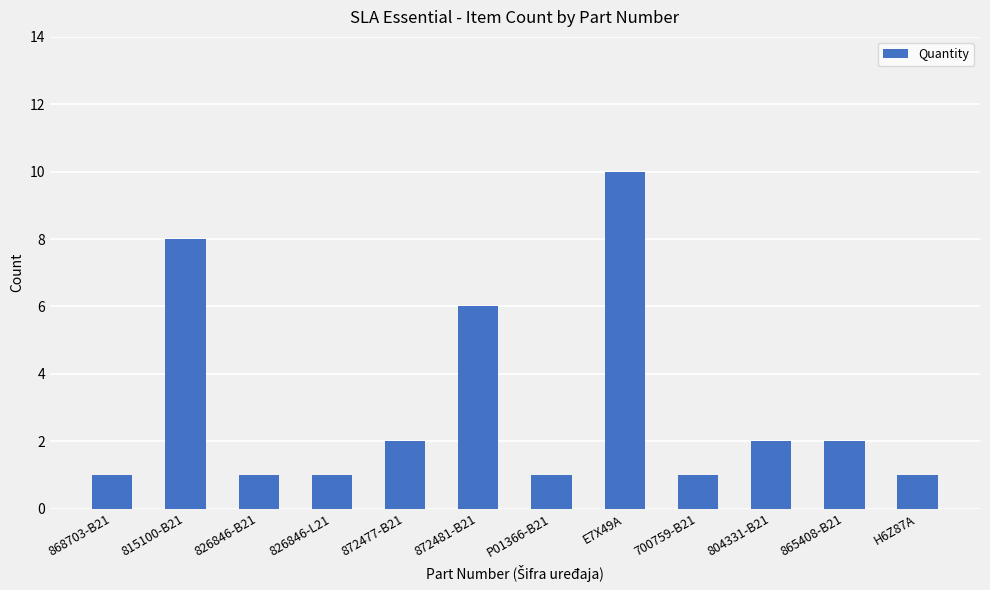

Where does the data first go above 2?

815100-B21